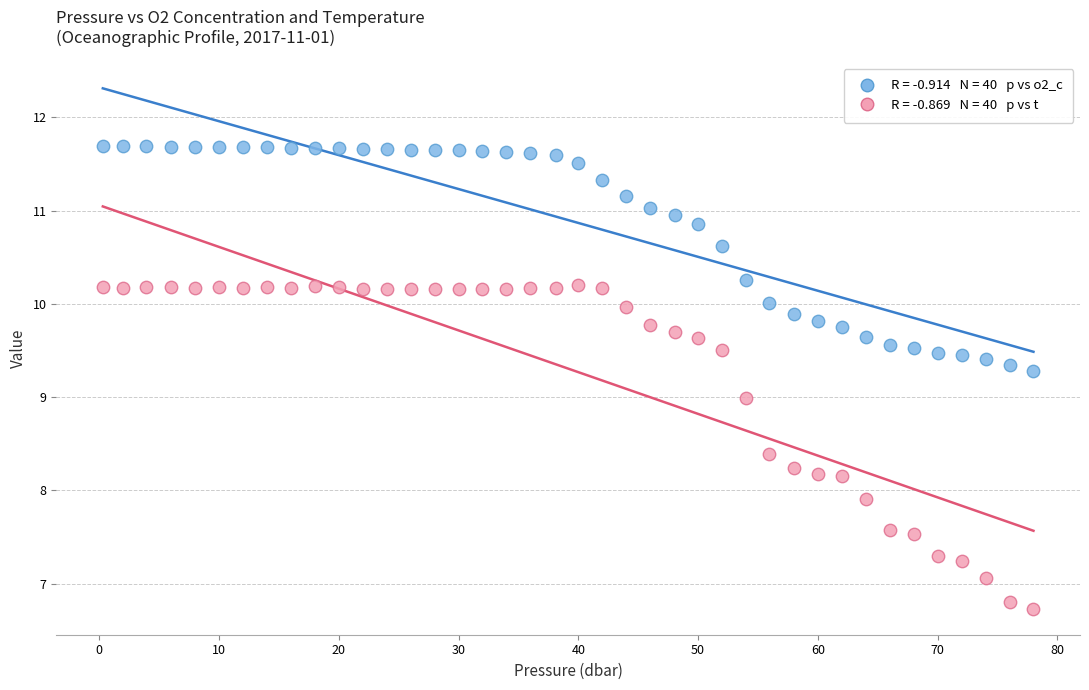

Across all data points, what is the range of Y values (max minus min)?

5.0